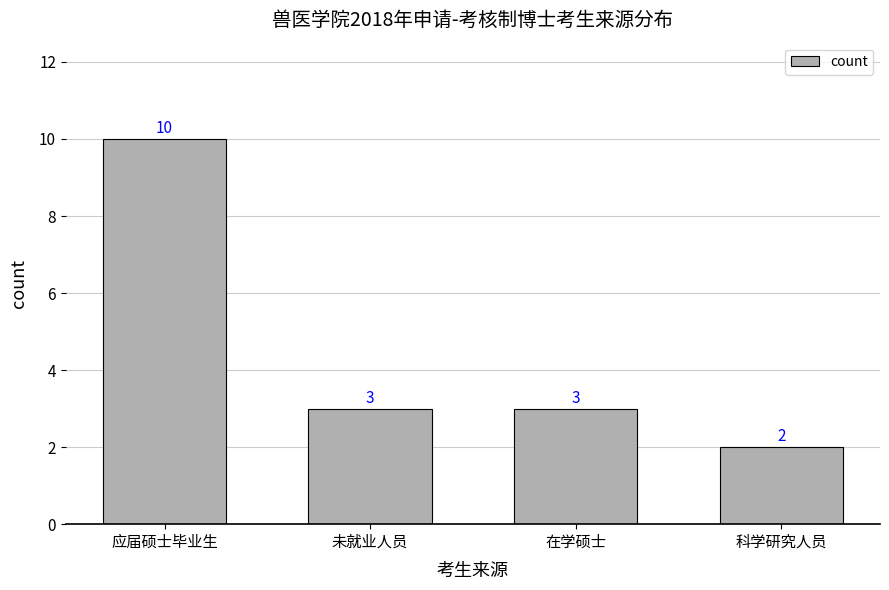

Reading left to right, list all the values displayed in this chart.

应届硕士毕业生=10	未就业人员=3	在学硕士=3	科学研究人员=2